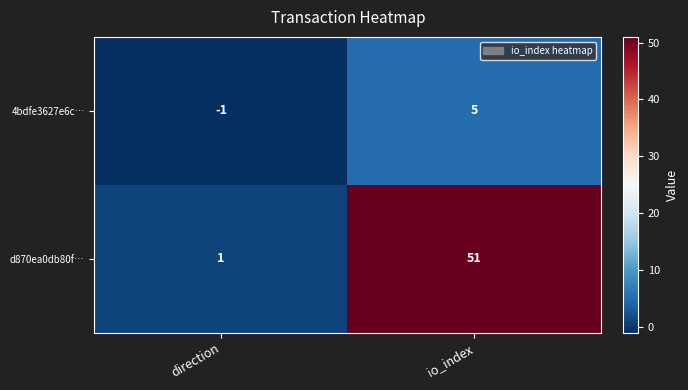

What is the average value of the d870ea0db80f… series?

26